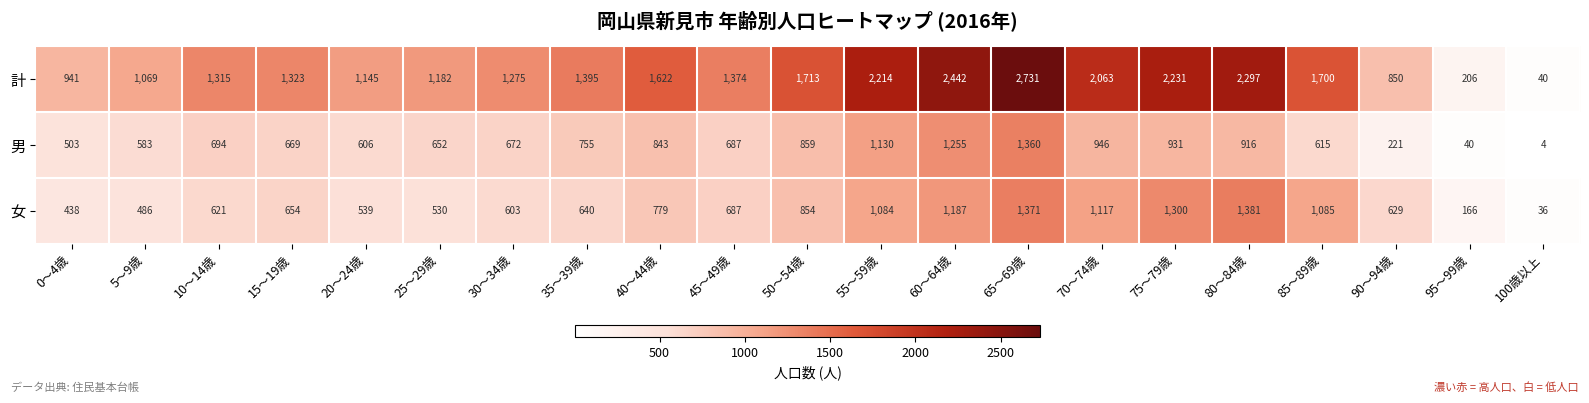

At 65～69歳, list the series in order from smallest to largest.

男, 女, 計